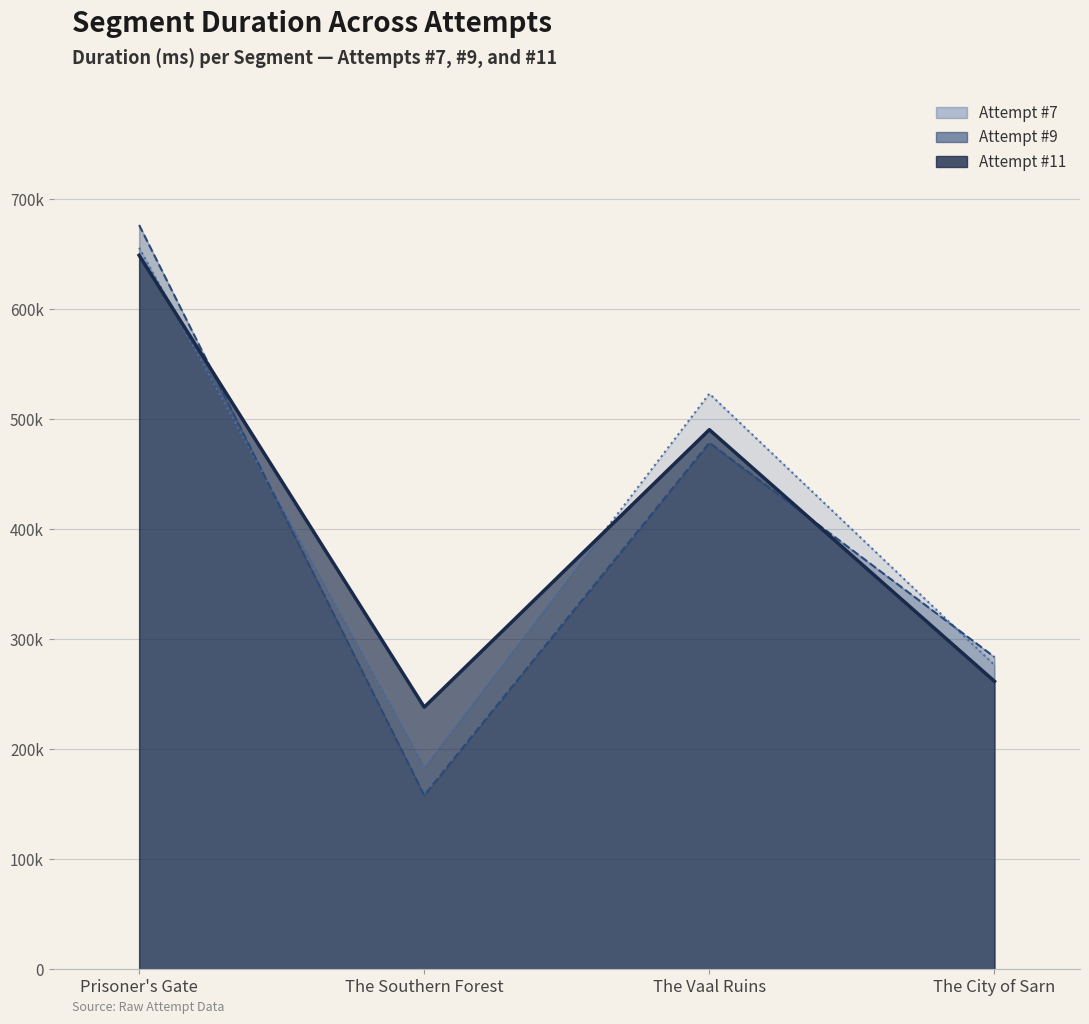

Between which two adjacent categories do Attempt #11 and Attempt #9 first intersect?

Prisoner's Gate and The Southern Forest